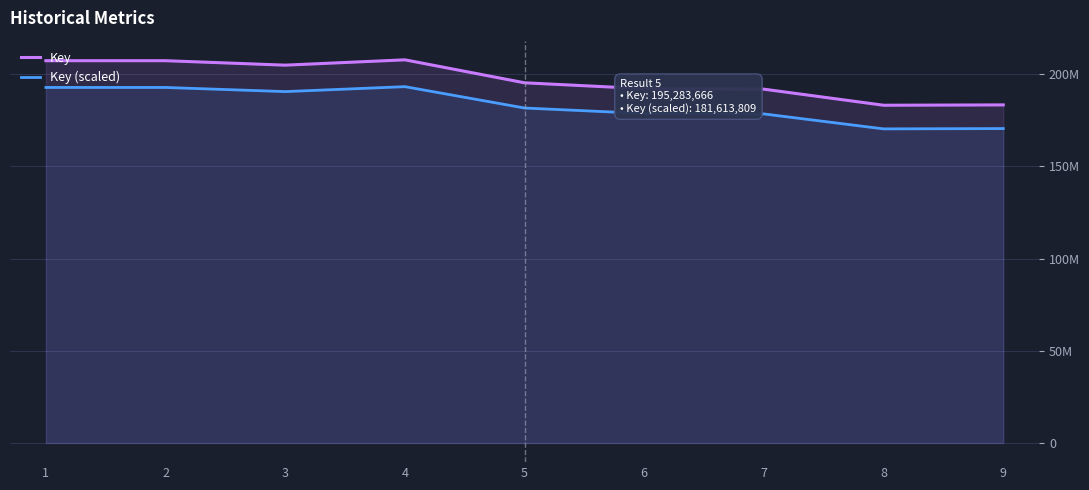

True or false: Key has a value of 284239970 at 3.

False